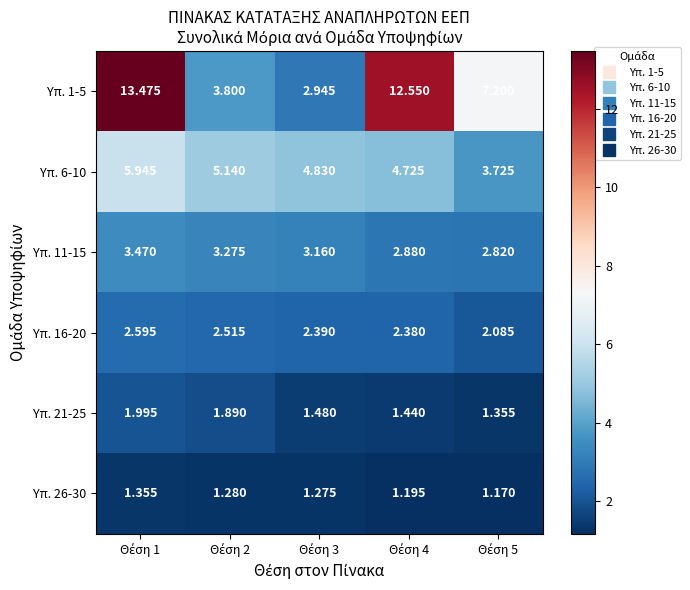

Which series has the largest total across all categories?

Υπ. 1-5